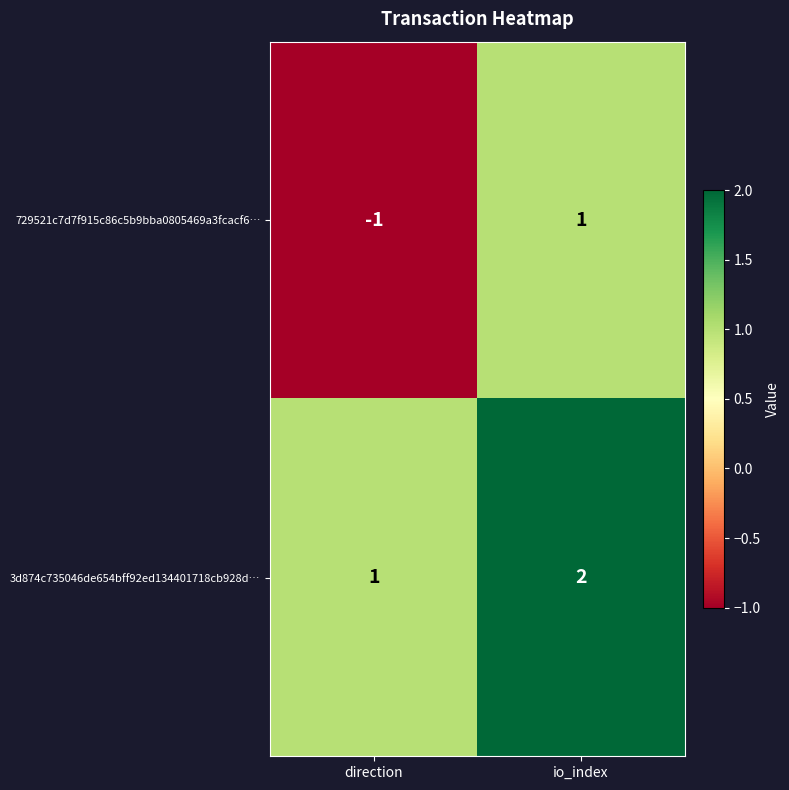

Reading left to right, list all the values displayed in this chart.

729521c7d7f915c86c5b9bba0805469a3fcacf6…: direction=-1	io_index=1
3d874c735046de654bff92ed134401718cb928d…: direction=1	io_index=2